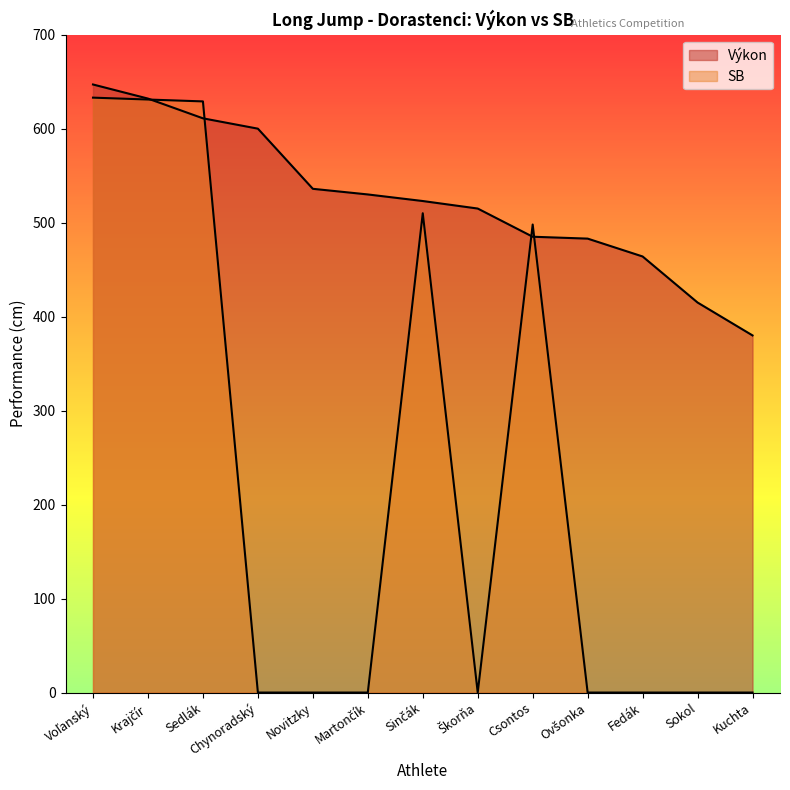

At how many categories does at least one series exceed 383?

12